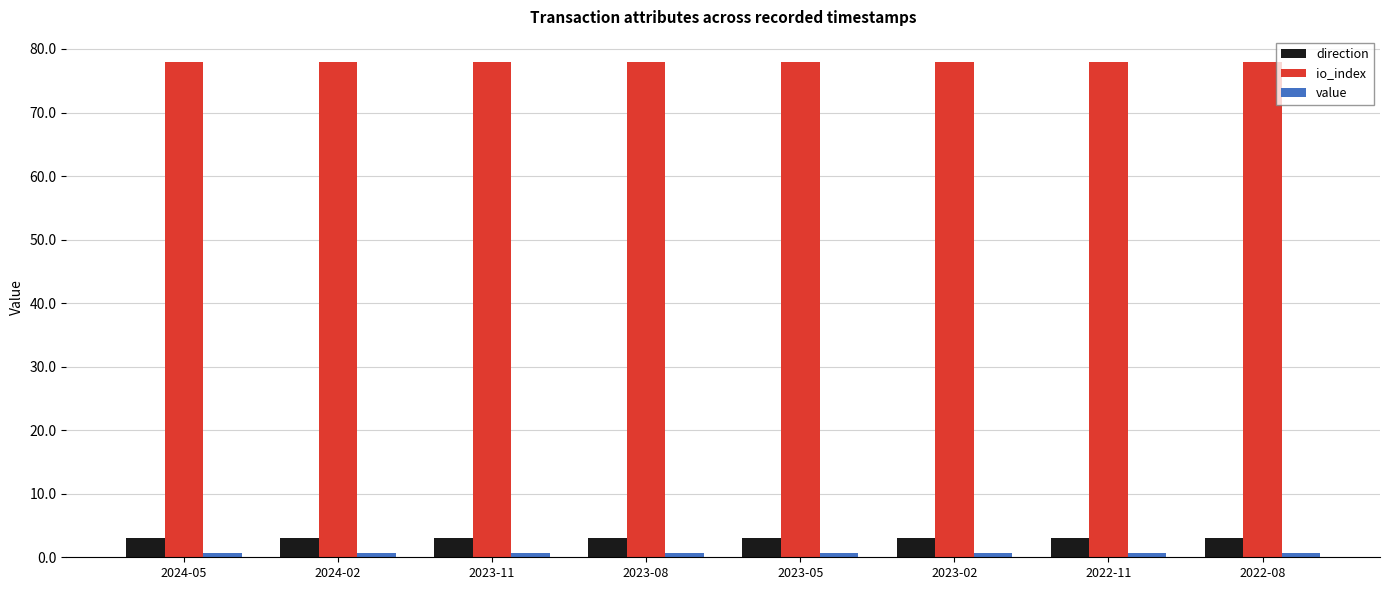

At how many categories does at least one series exceed 55?

8